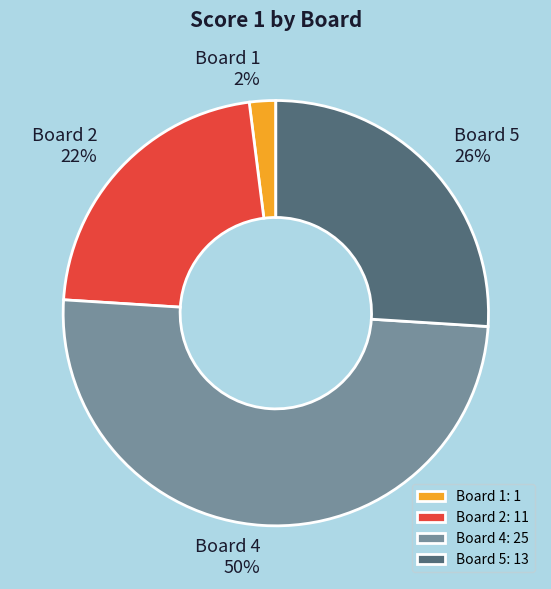

To the nearest percent, what portion does Board 4 represent?

50%